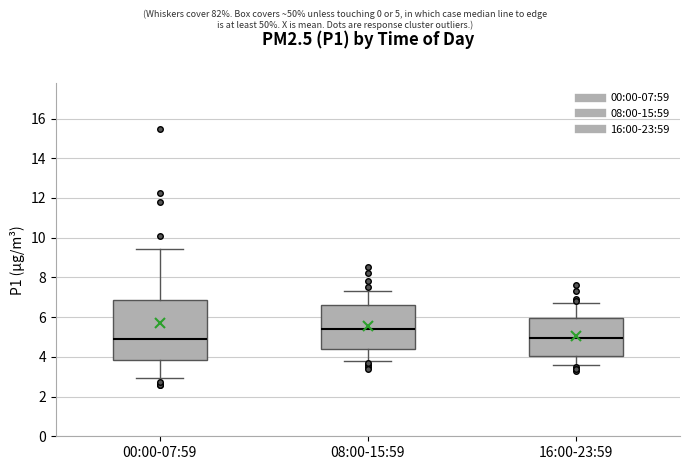

Comparing the boxes themselves (not the whiskers), which one is the tallest?

00:00-07:59